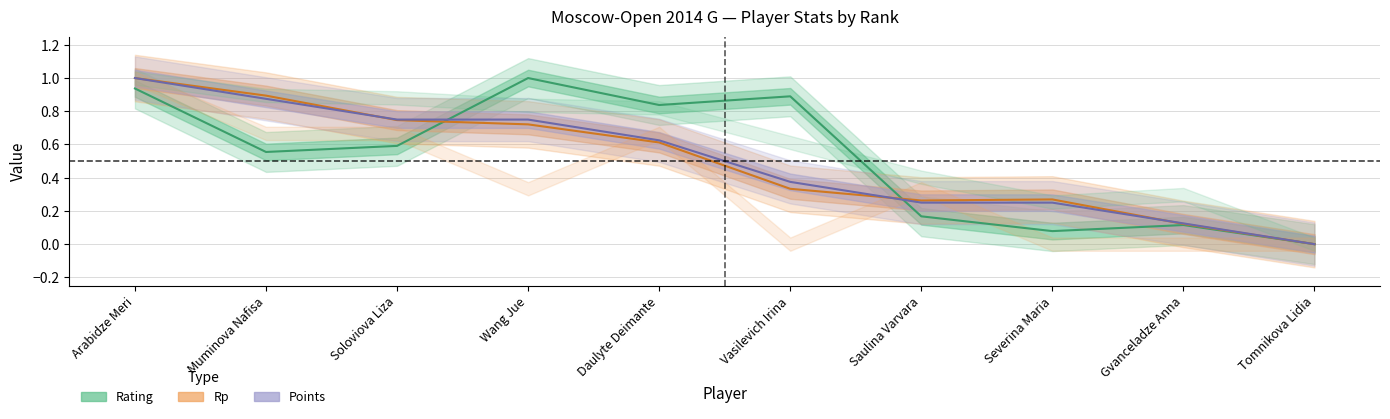

At which category does Rating reach its first local valley?

Muminova Nafisa